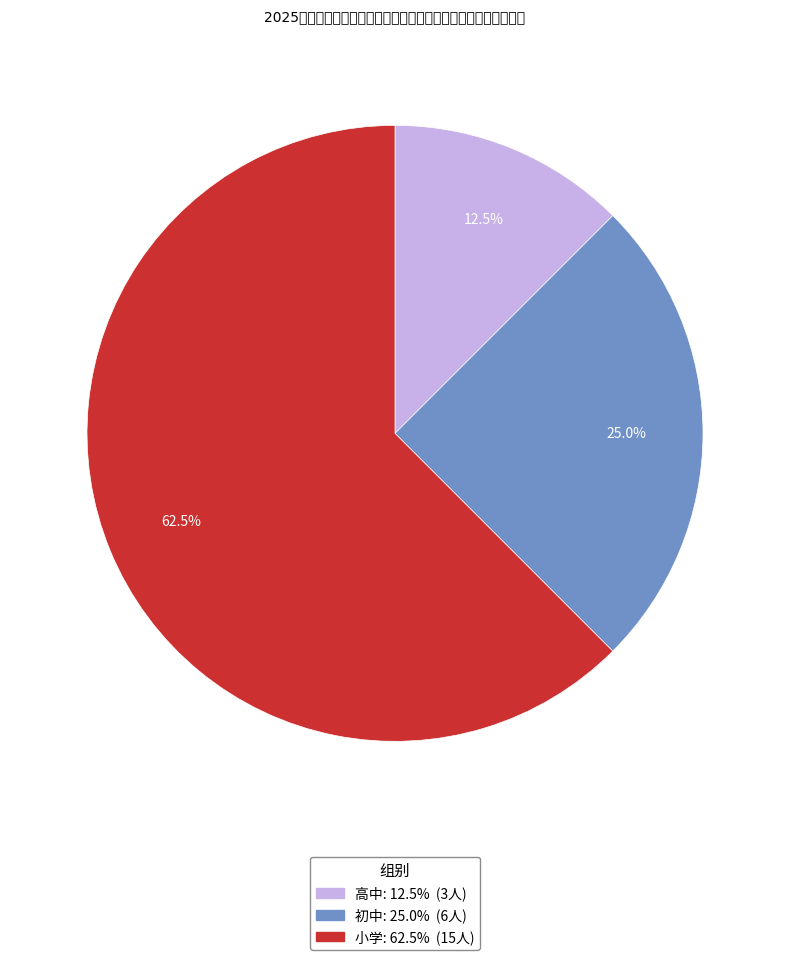

Is the sum of 初中 and 小学 greater than half?

Yes